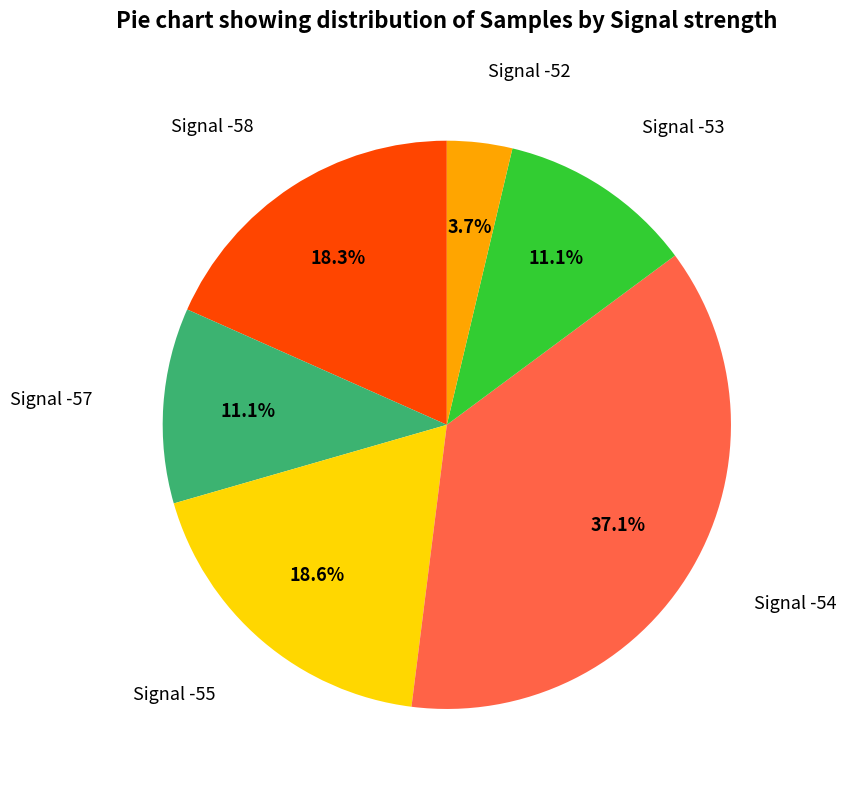

Is there a majority slice in this chart?

No